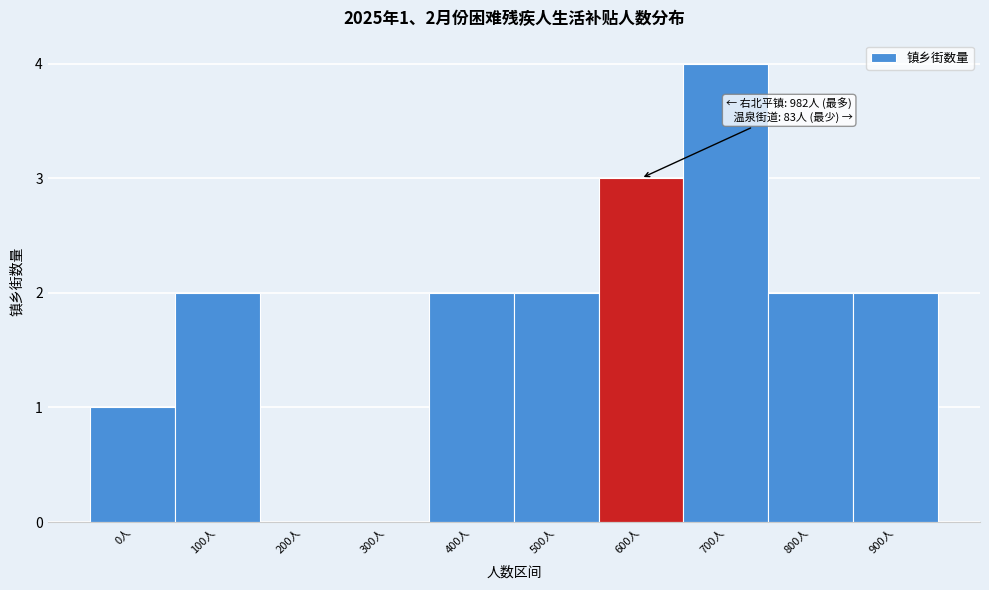

Reading left to right, what are all the values shown in this chart?

0人=1	100人=2	200人=0	300人=0	400人=2	500人=2	600人=3	700人=4	800人=2	900人=2